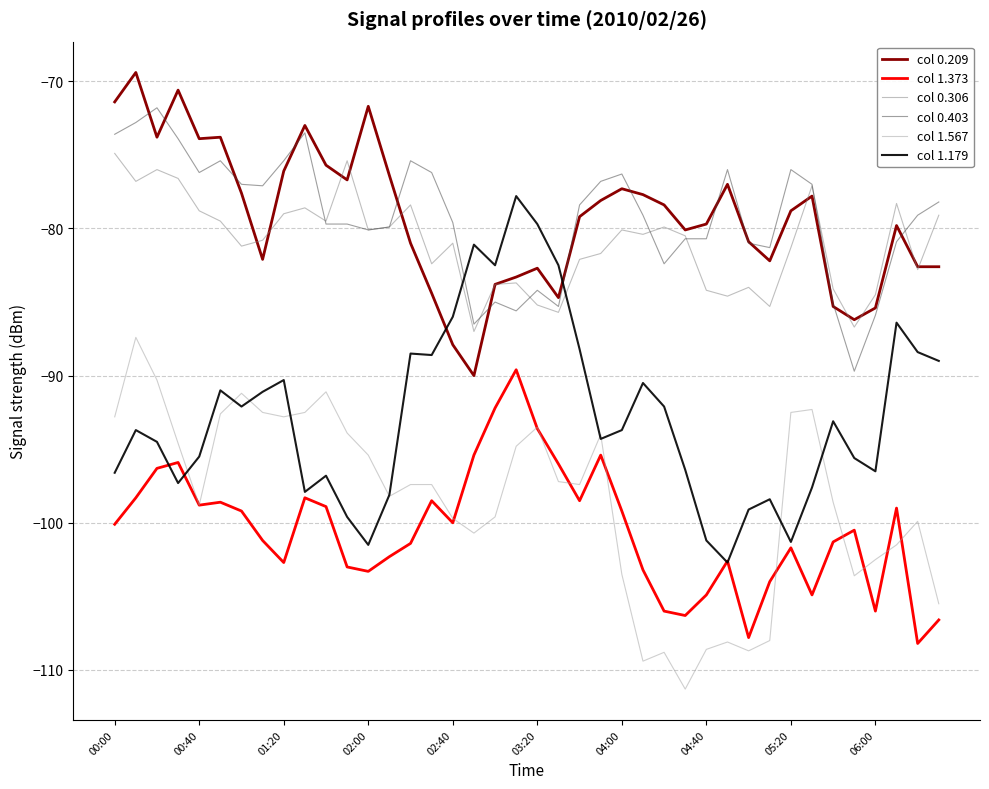

What is the highest value of the col 0.209 series?

-69.4